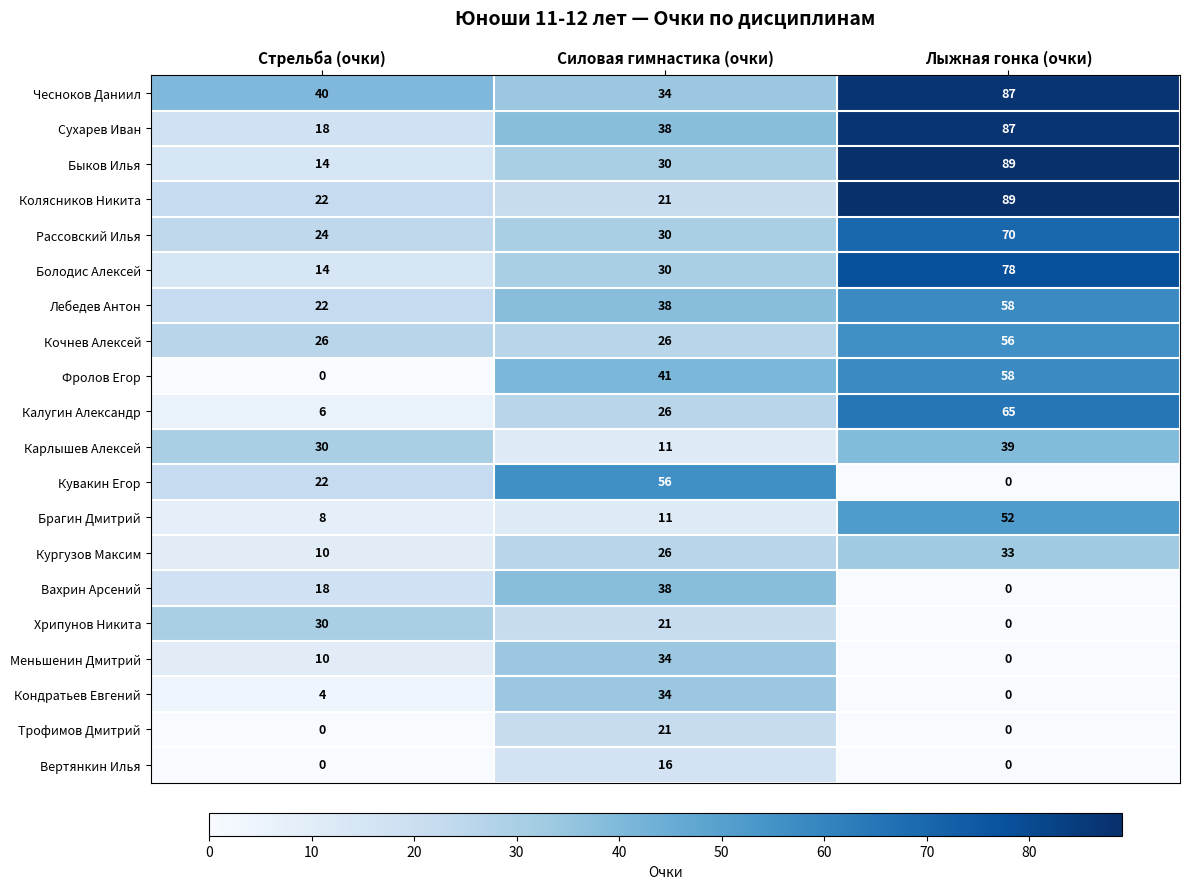

What is the sum of the Болодис Алексей values at Силовая гимнастика (очки) and Лыжная гонка (очки)?

108